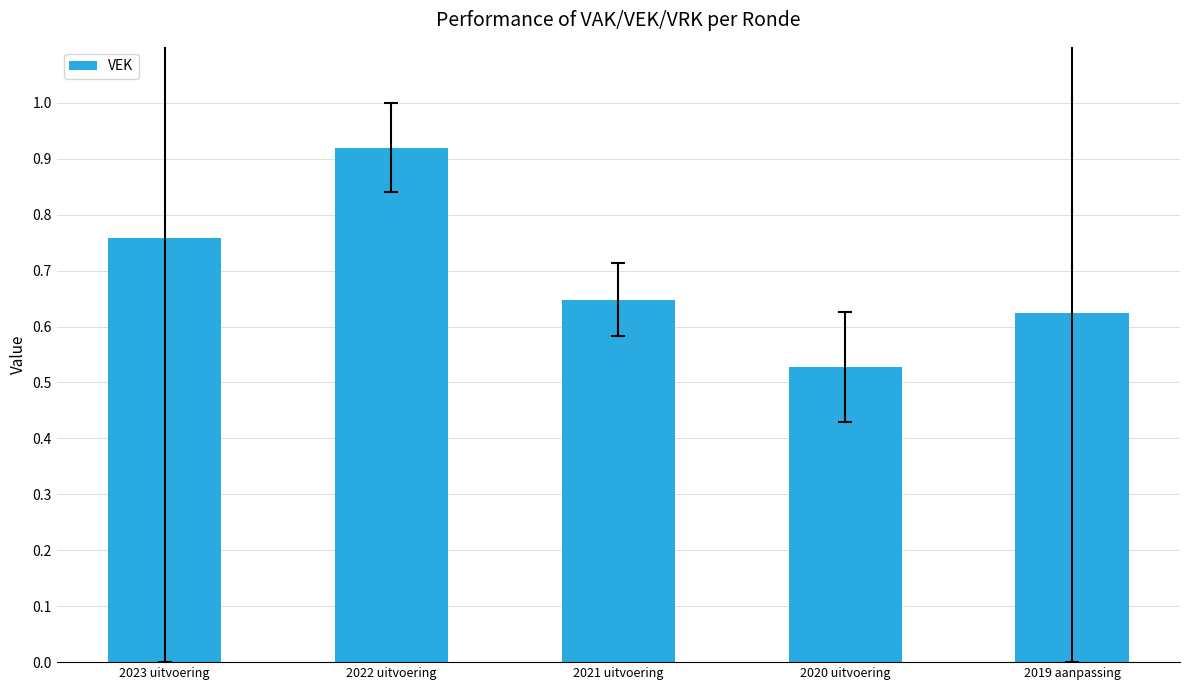

At which category does the chart reach its peak across all series?

2022 uitvoering